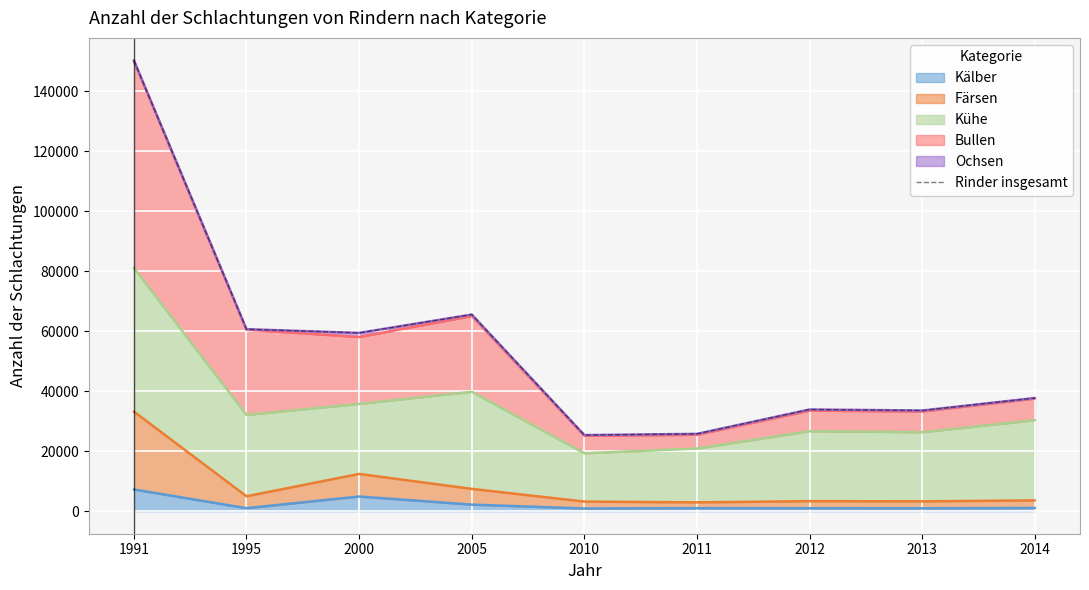

List the labels in order of value, largest first.

1991, 2005, 1995, 2000, 2014, 2012, 2013, 2011, 2010